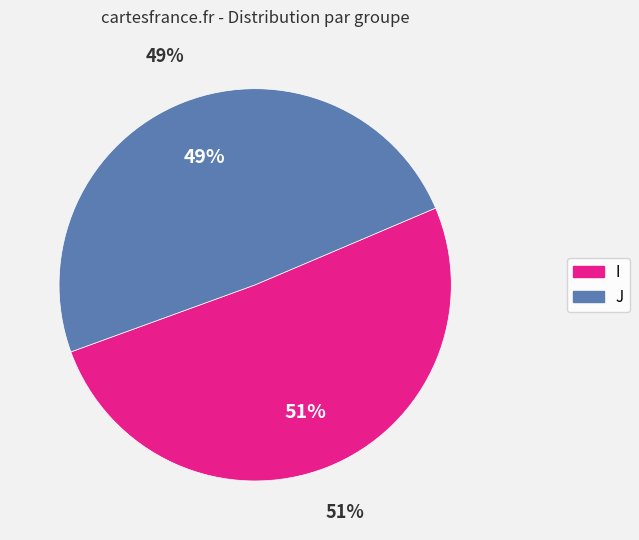

To the nearest percent, what is the difference between the I and J slice percentages?

2%